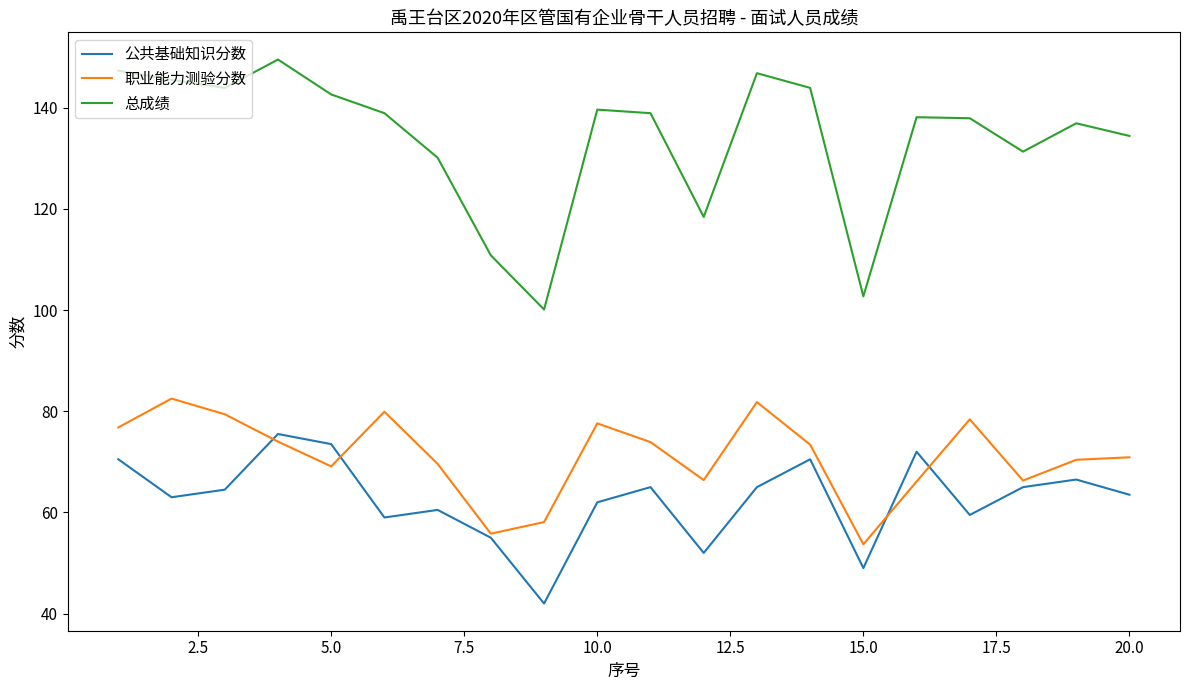

Which series has the largest range (max minus min)?

总成绩